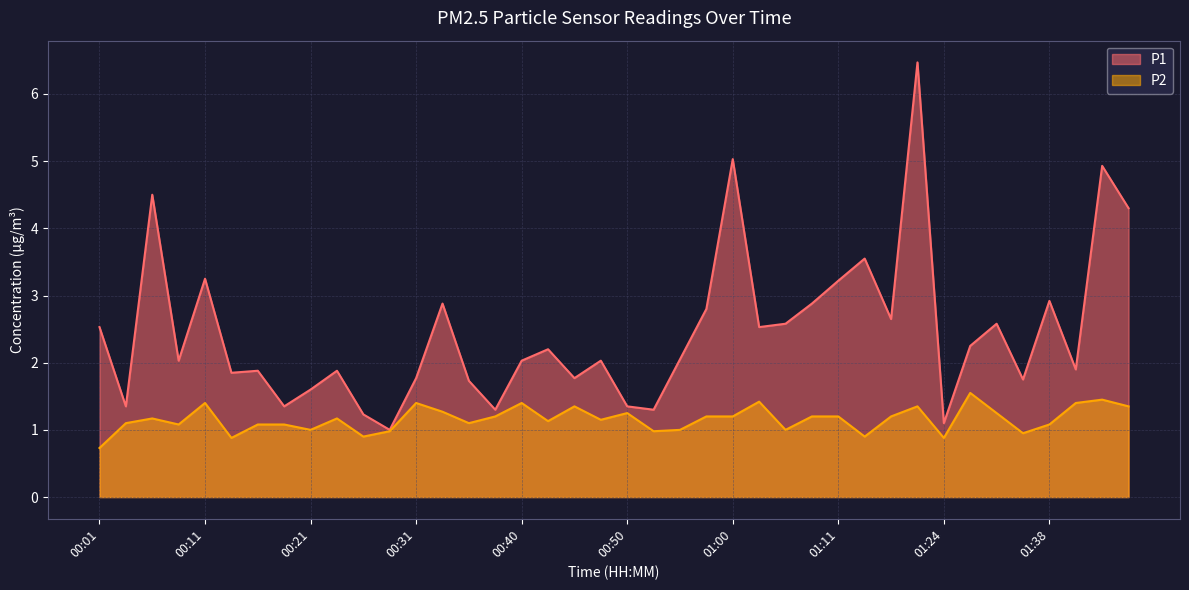

What is the maximum value for P1?

6.5